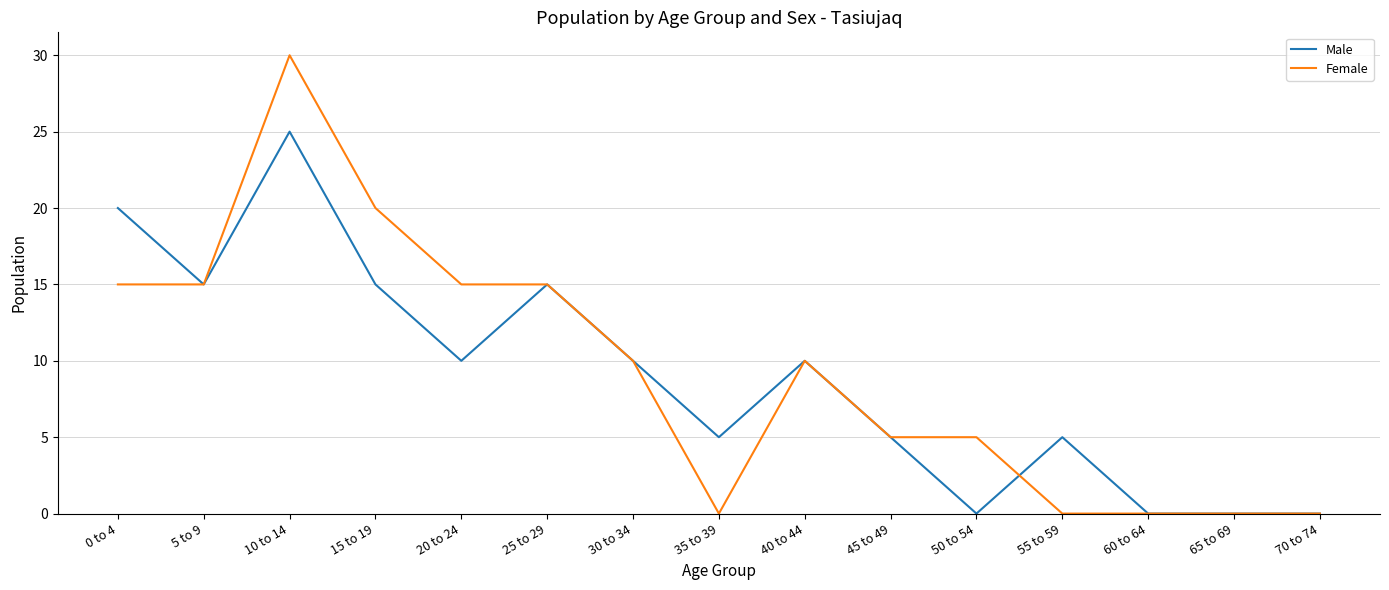

Is the value of Male at 20 to 24 greater than the value of Female at 55 to 59?

Yes